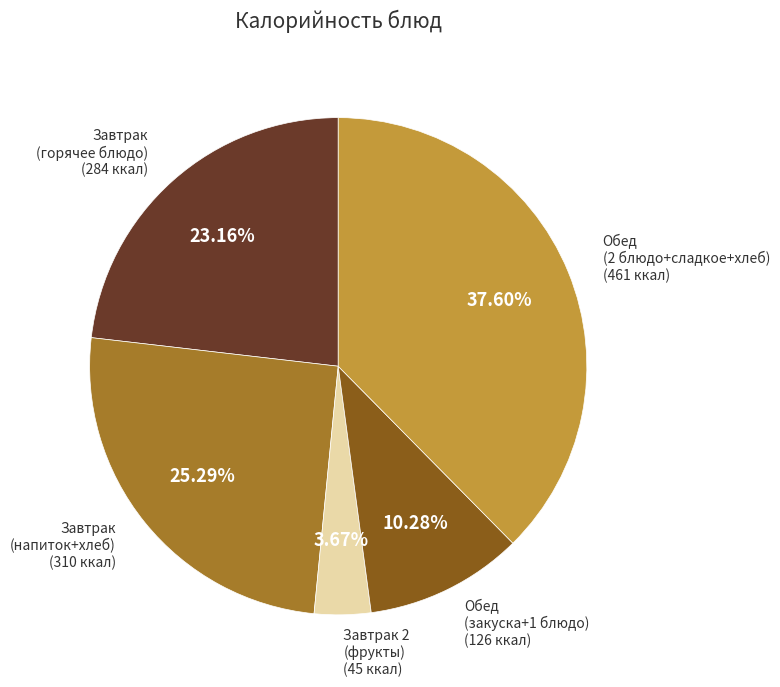

Is there a majority slice in this chart?

No